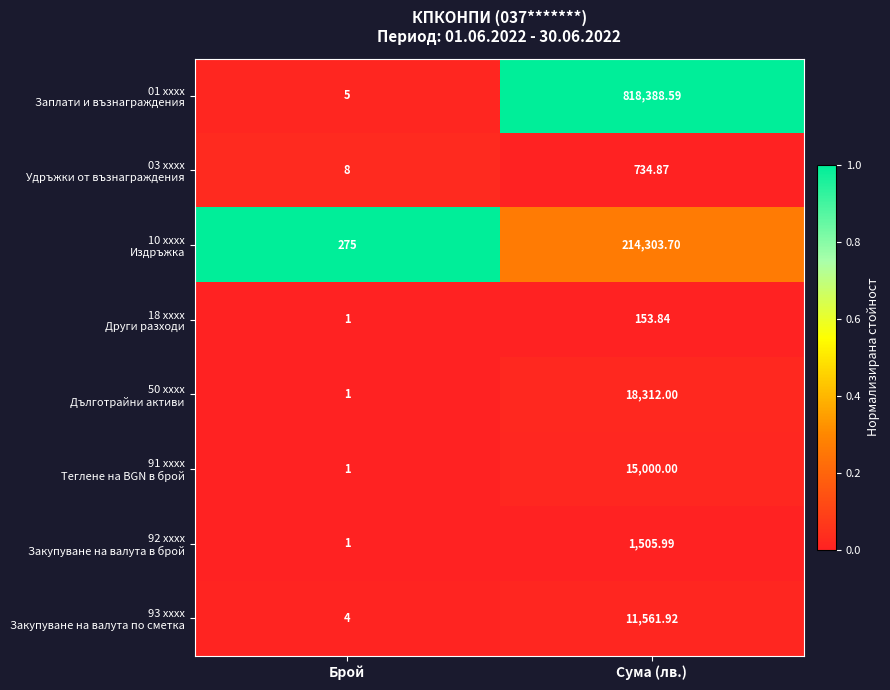

At which category does the chart reach its minimum across all series?

Брой